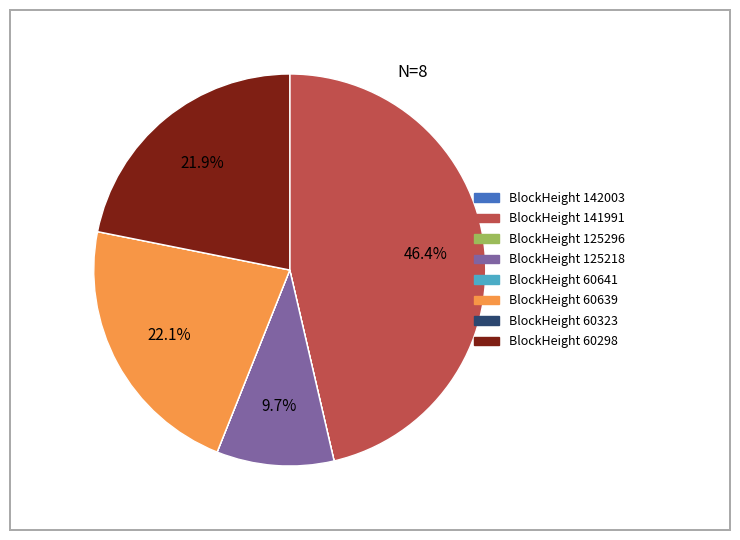

To the nearest percent, what is the average slice percentage?

12%